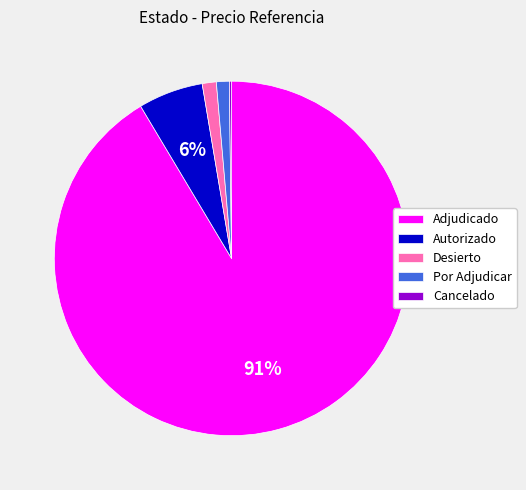

What percentage is the Por Adjudicar slice, to the nearest percent?

1%